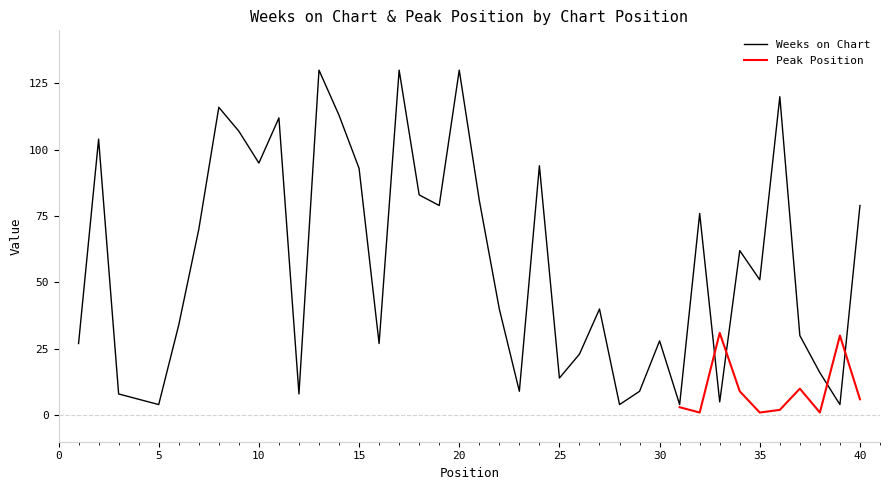

Reading left to right, extract all data points from this chart.

27	104	8	6	4	34	70	116	107	95	112	8	130	113	93	27	130	83	79	130	81	40	9	94	14	23	40	4	9	28	4	76	5	62	51	120	30	16	4	79